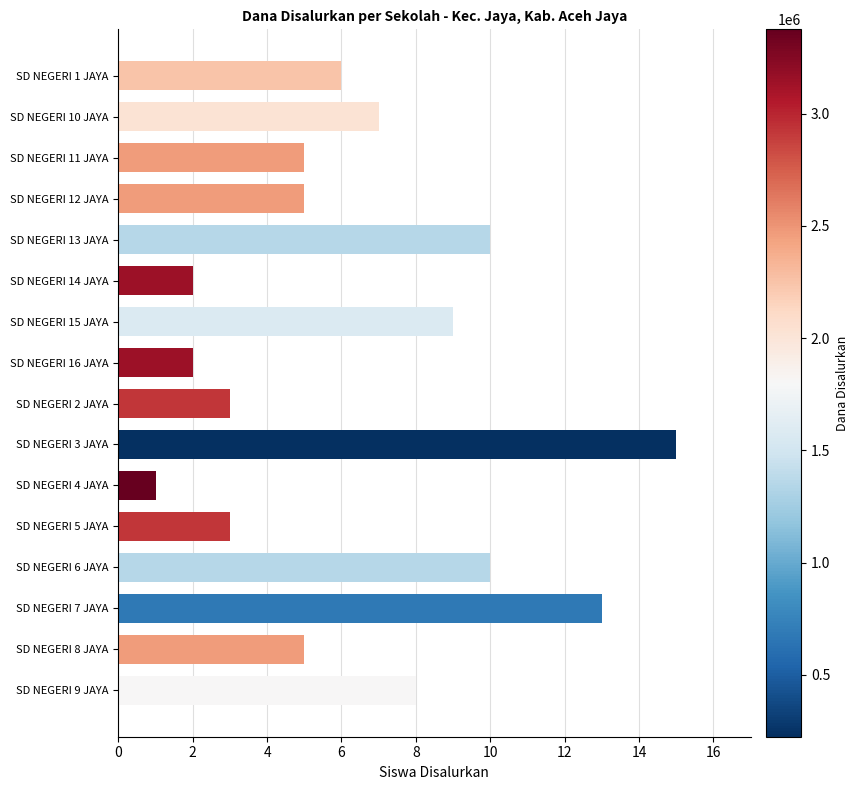

What is the difference between the maximum and second lowest values?

13